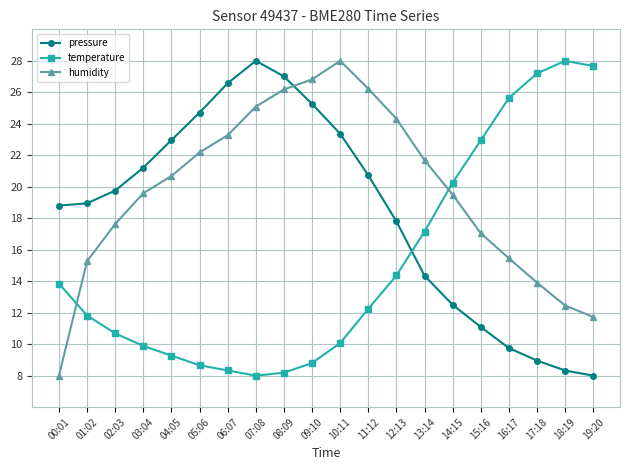

How many interior local peaks does the temperature series have?

1